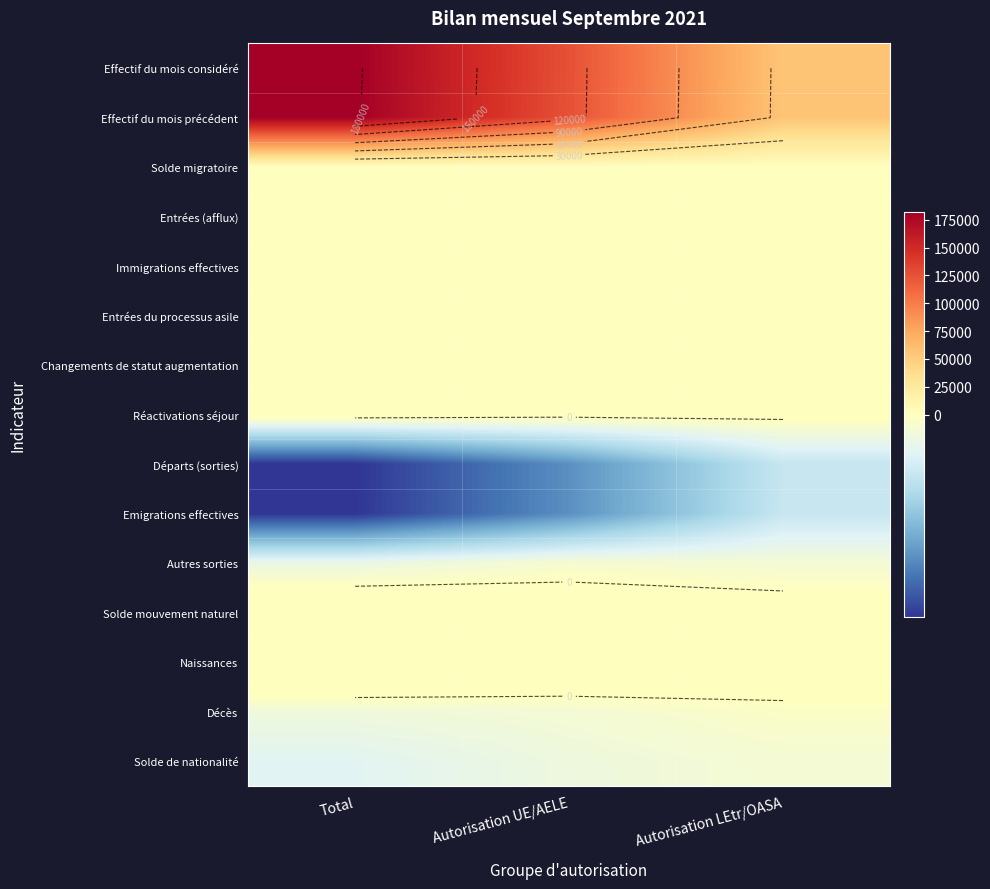

Which has a higher value, Autorisation UE/AELE or Autorisation LEtr/OASA?

Autorisation UE/AELE